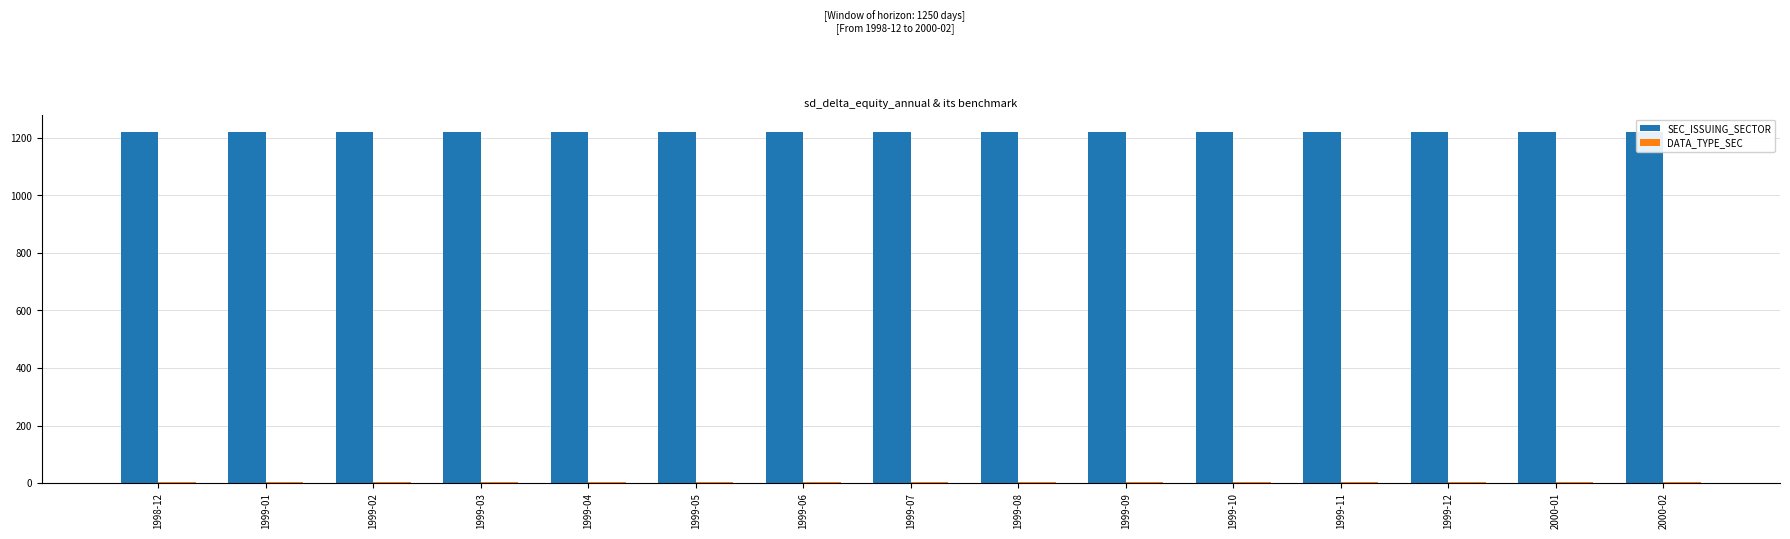

What are all the series names shown in the legend?

SEC_ISSUING_SECTOR, DATA_TYPE_SEC